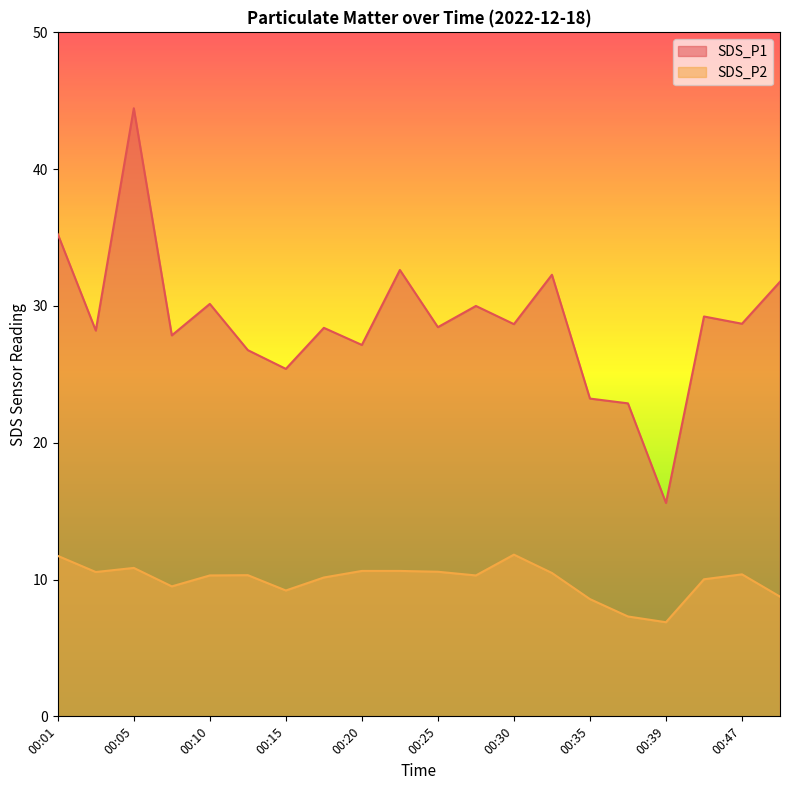

Rank the categories by SDS_P2 value from lowest to highest.

00:39, 00:37, 00:35, 00:49, 00:15, 00:08, 00:45, 00:18, 00:10, 00:27, 00:13, 00:47, 00:32, 00:03, 00:25, 00:20, 00:22, 00:05, 00:01, 00:30